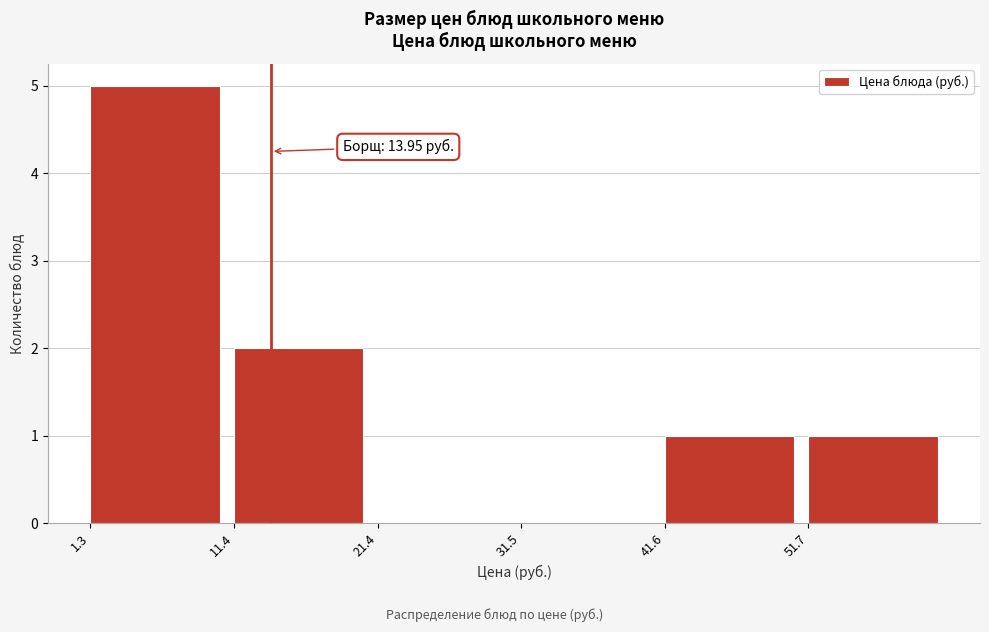

Which range on the x-axis has the tallest bar?

2 to 12